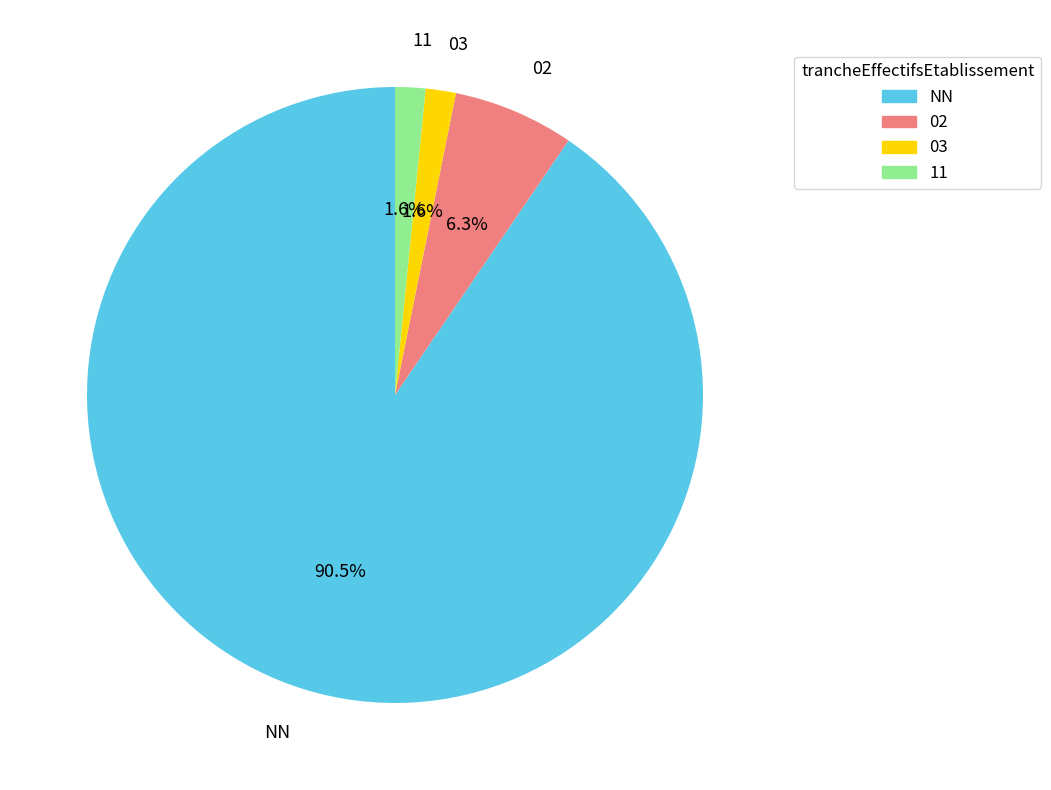

What percentage is the 02 slice, to the nearest percent?

6%